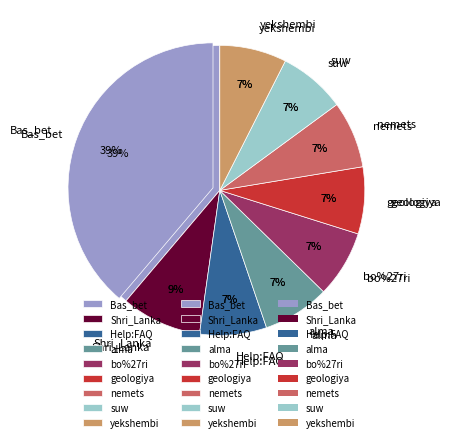

How many segments does this pie chart have?

9